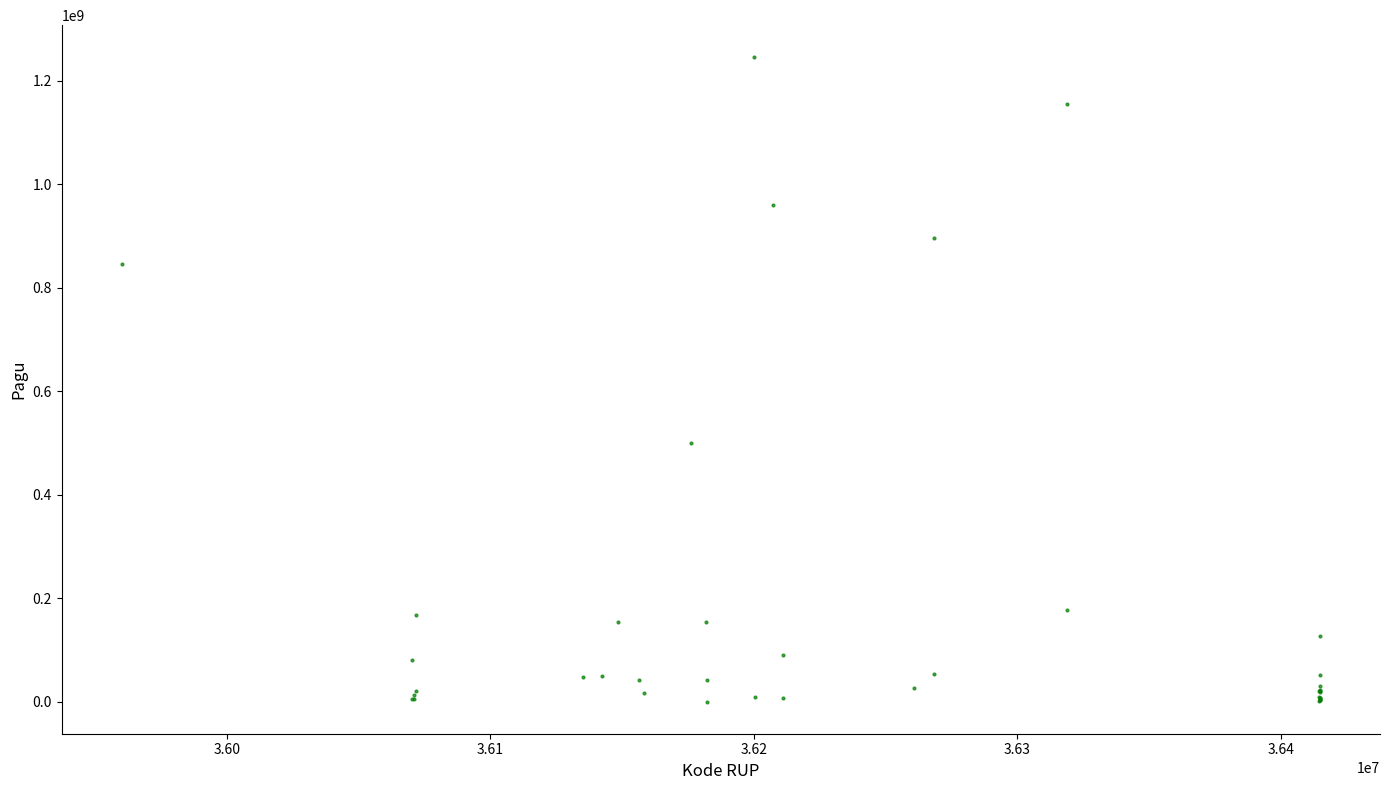

What Y value in the scatter plot is closest to 622840000?

499932000